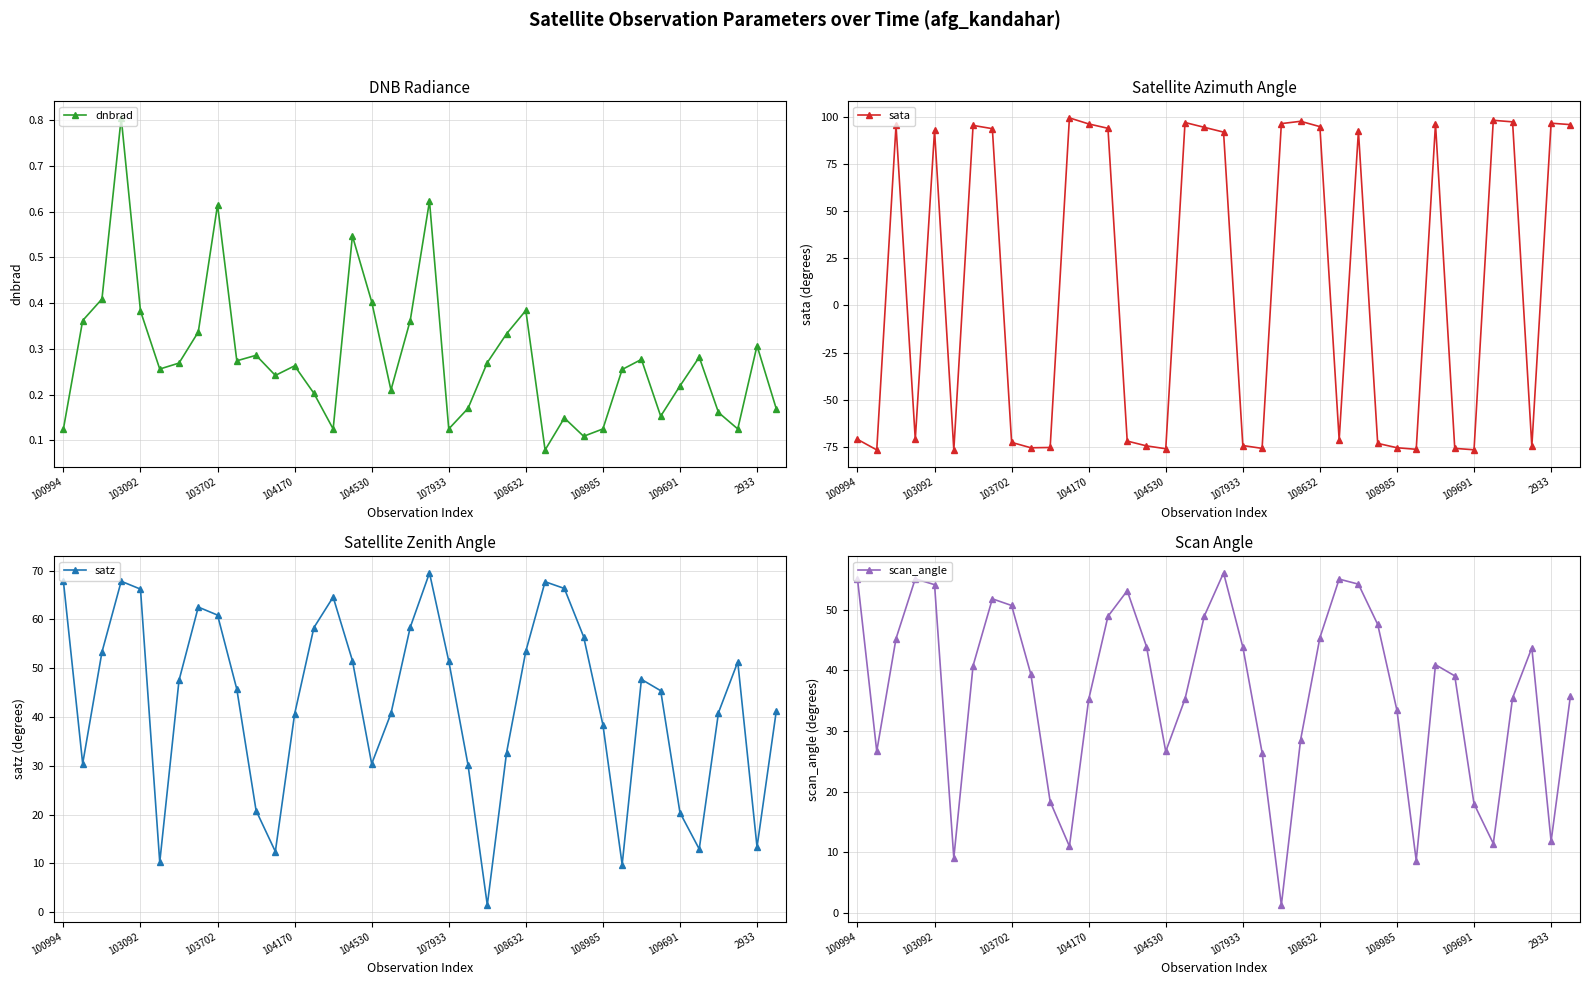

Does the chart display data point markers on the line(s)?

Yes